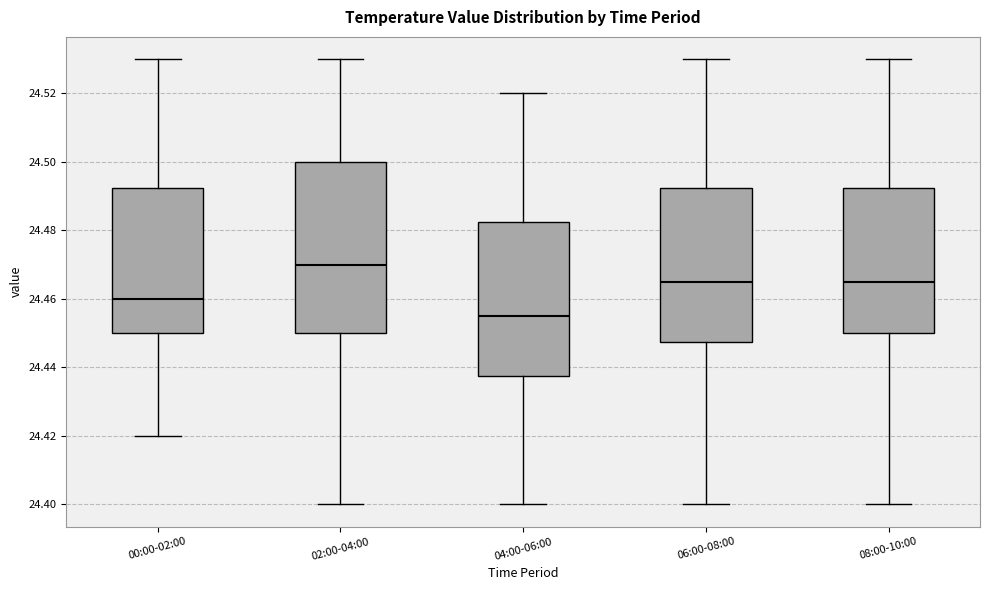

Which box is the tallest, from its lower edge to its upper edge?

02:00-04:00